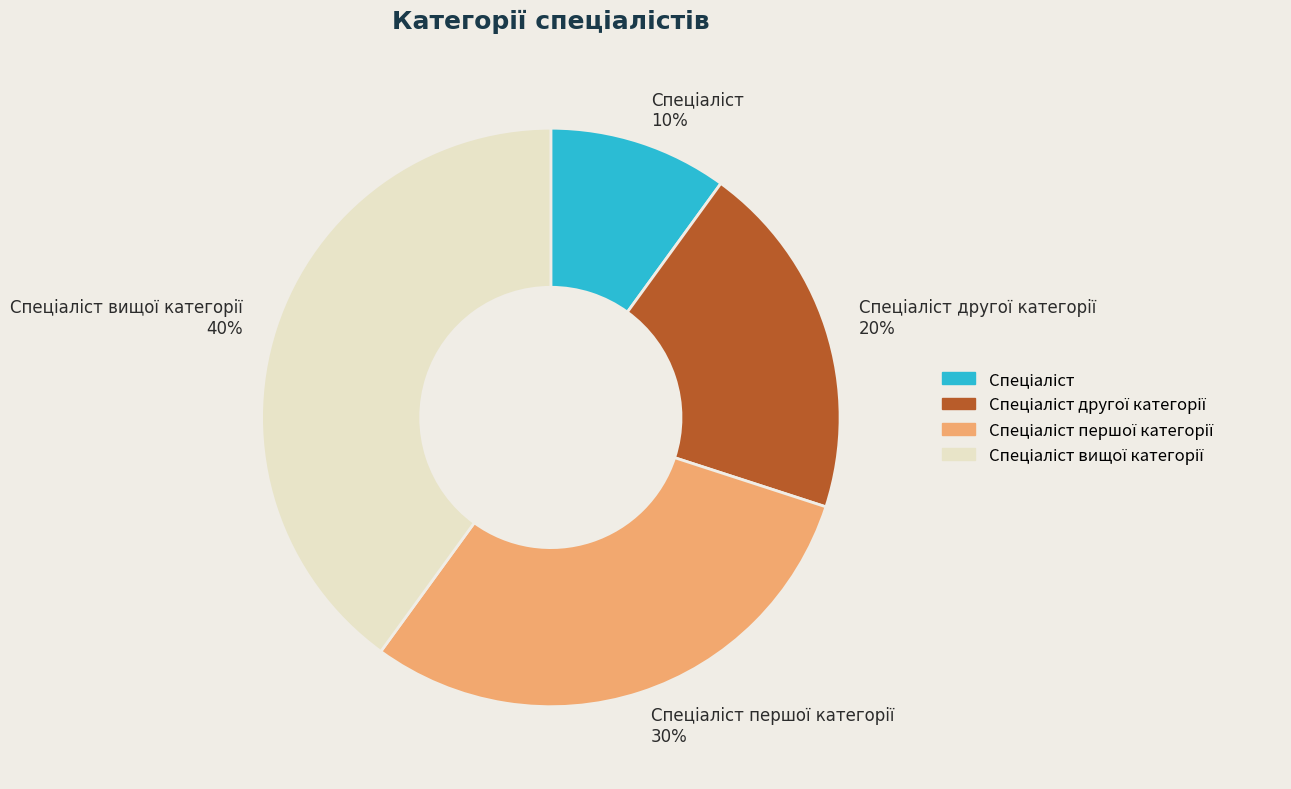

How many segments does this pie chart have?

4